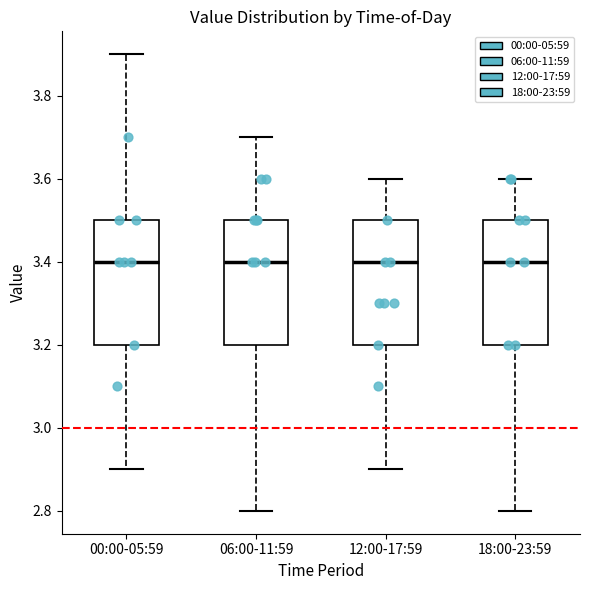

Reading left to right, transcribe this box plot: for each box, give where its median line is, the range the box spans, and where its two whiskers end, as read against the y-axis. The values are not printed on the chart, so give them approximately, as read against the axis.

00:00-05:59: median 3.4, box 3.2 to 3.5, whiskers 2.9 to 3.9
06:00-11:59: median 3.4, box 3.2 to 3.5, whiskers 2.8 to 3.7
12:00-17:59: median 3.4, box 3.2 to 3.5, whiskers 2.9 to 3.6
18:00-23:59: median 3.4, box 3.2 to 3.5, whiskers 2.8 to 3.6